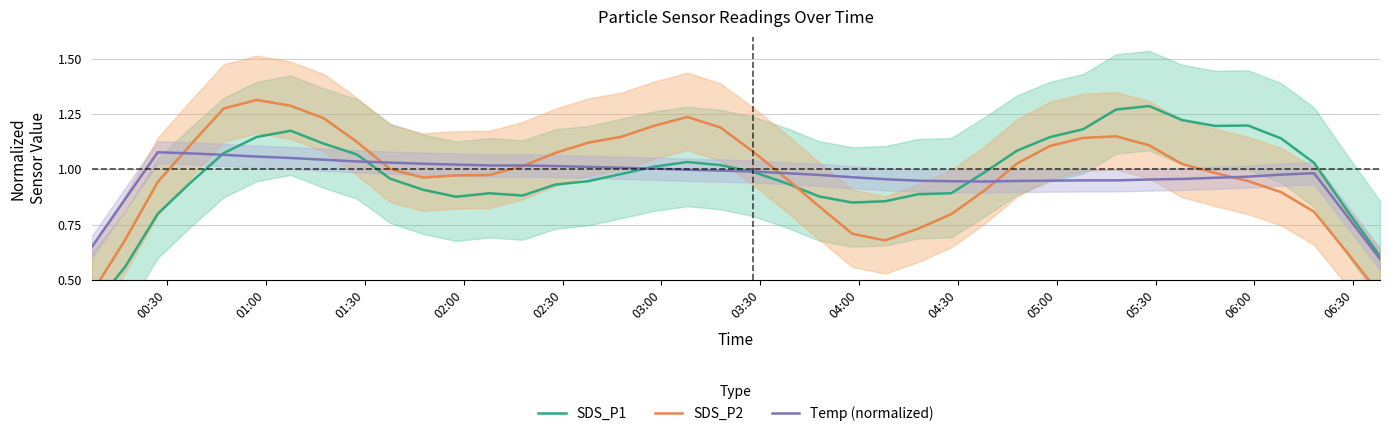

How many intersections are there between Temp (normalized) and SDS_P2?

6